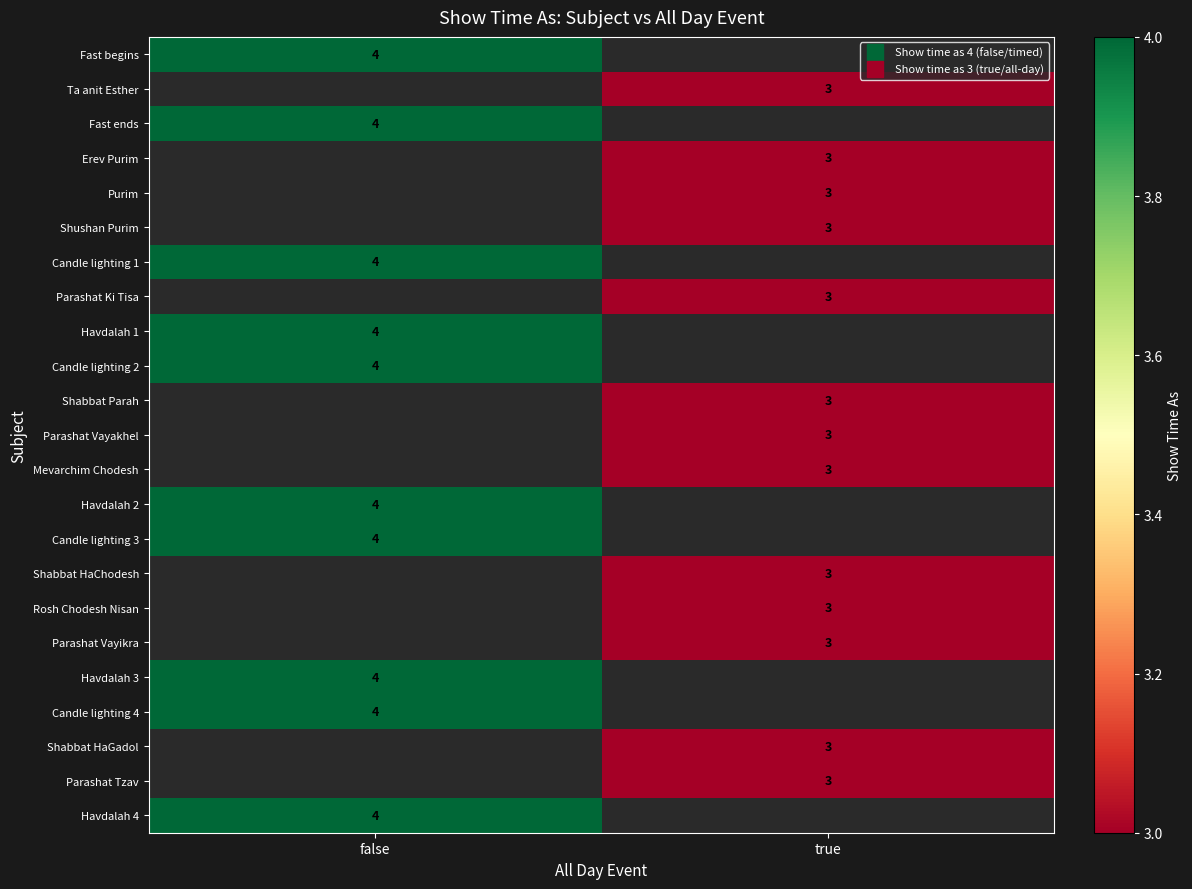

What is the minimum value shown in the chart?

3.0